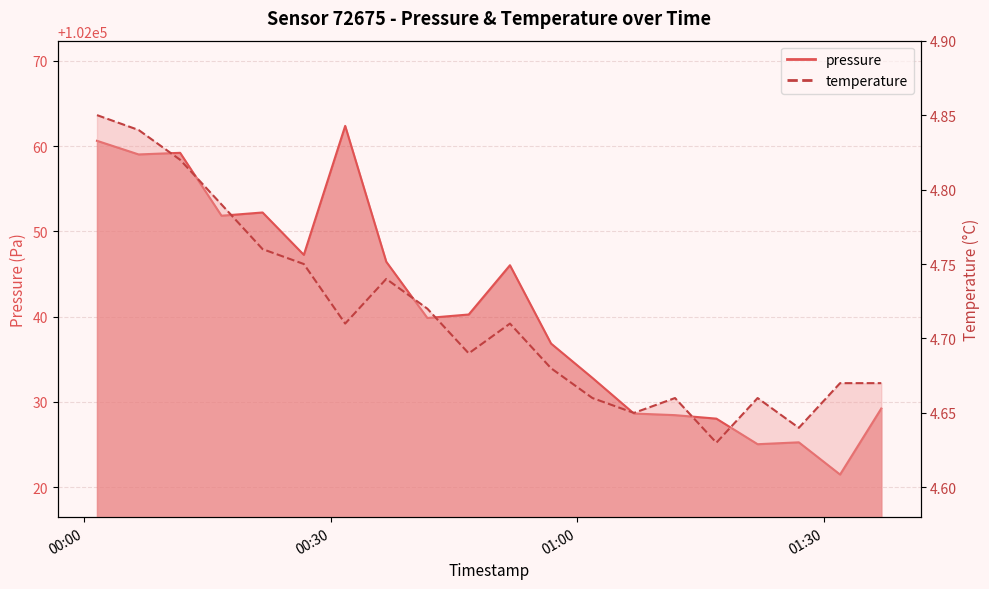

The temperature series shows 4.8 at 2022-12-05T00:16:43. True or false?

True